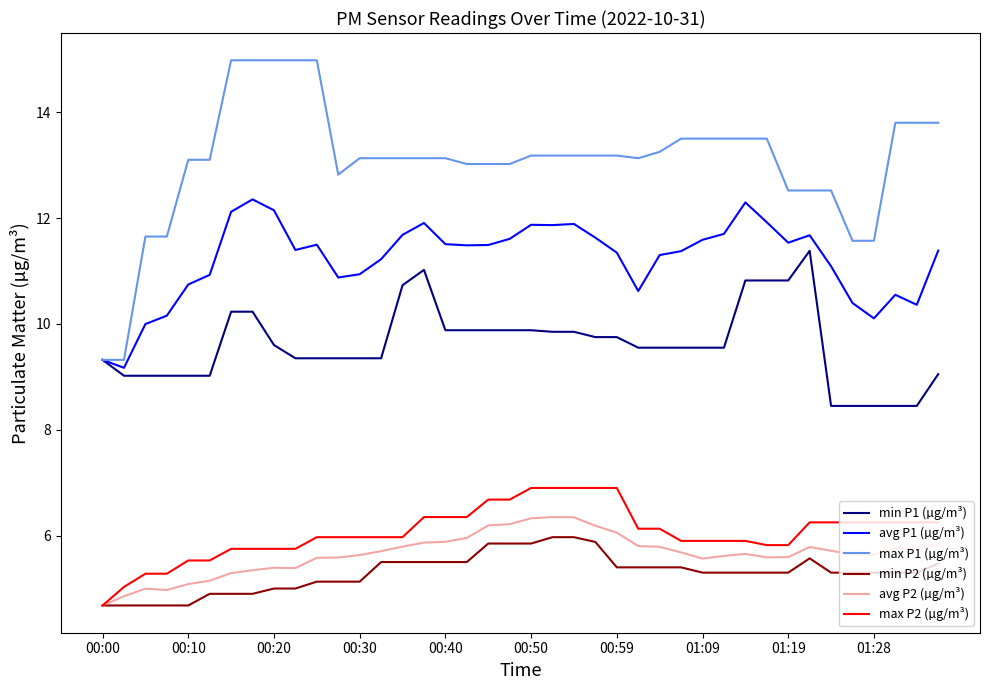

What is the highest value of the max P2 (µg/m³) series?

6.9